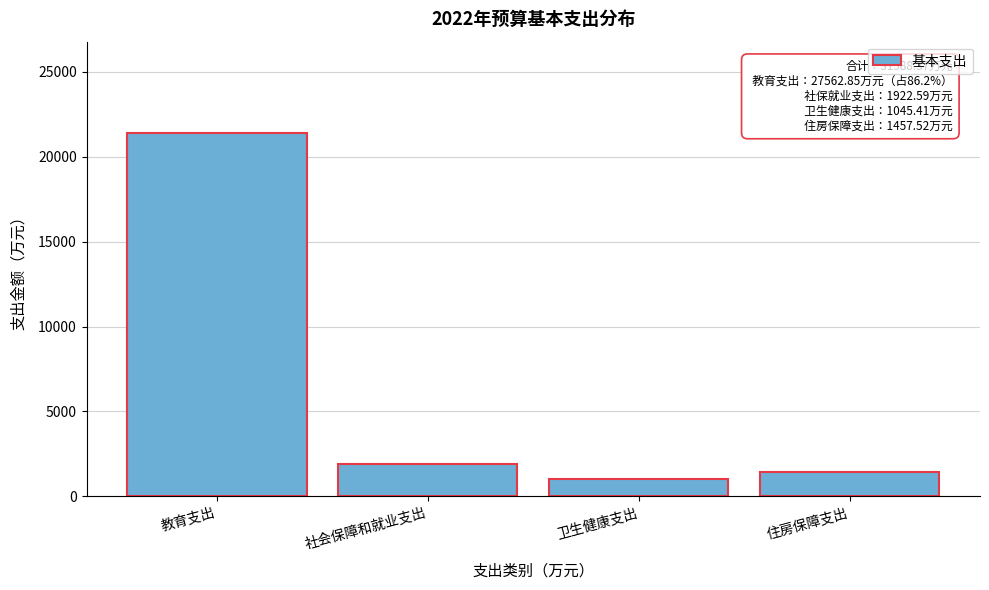

What is the difference between the maximum and minimum values?

20379.8